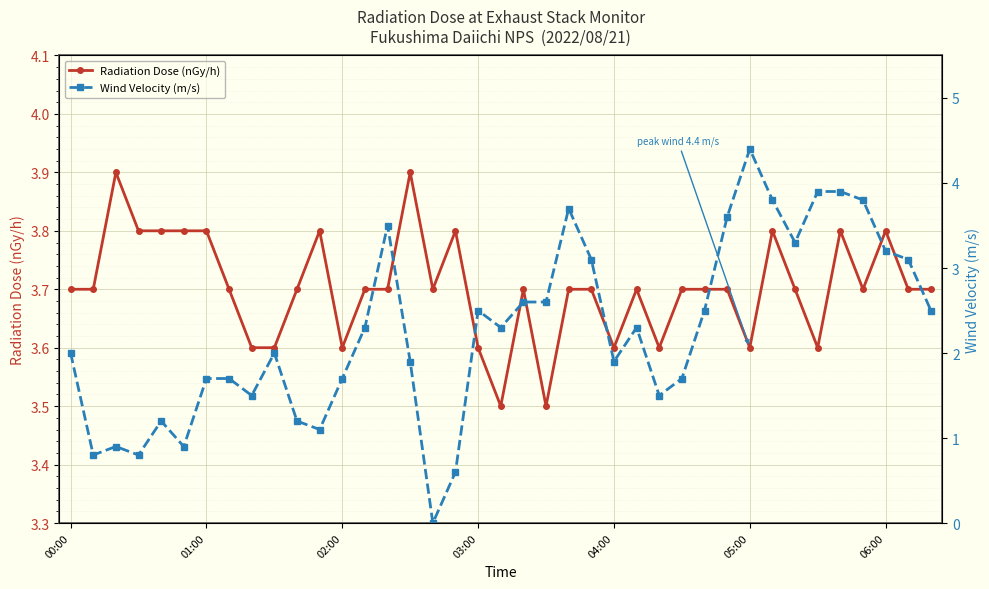

What is the average value of the Wind Velocity (m/s) series?

2.3